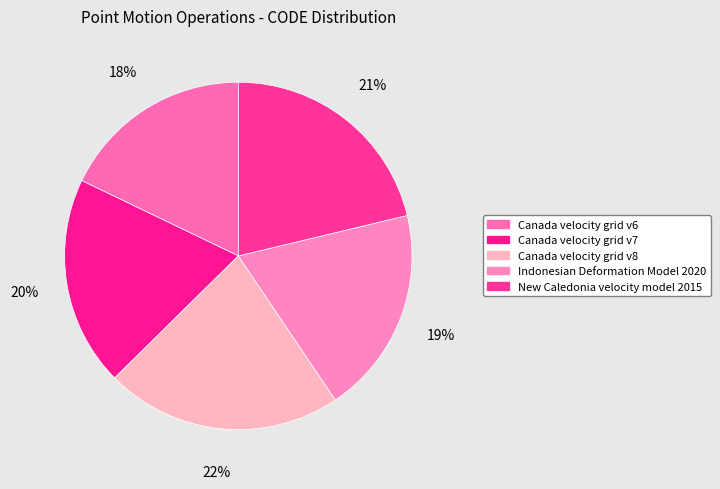

What percentage is the Canada velocity grid v7 slice, to the nearest percent?

20%